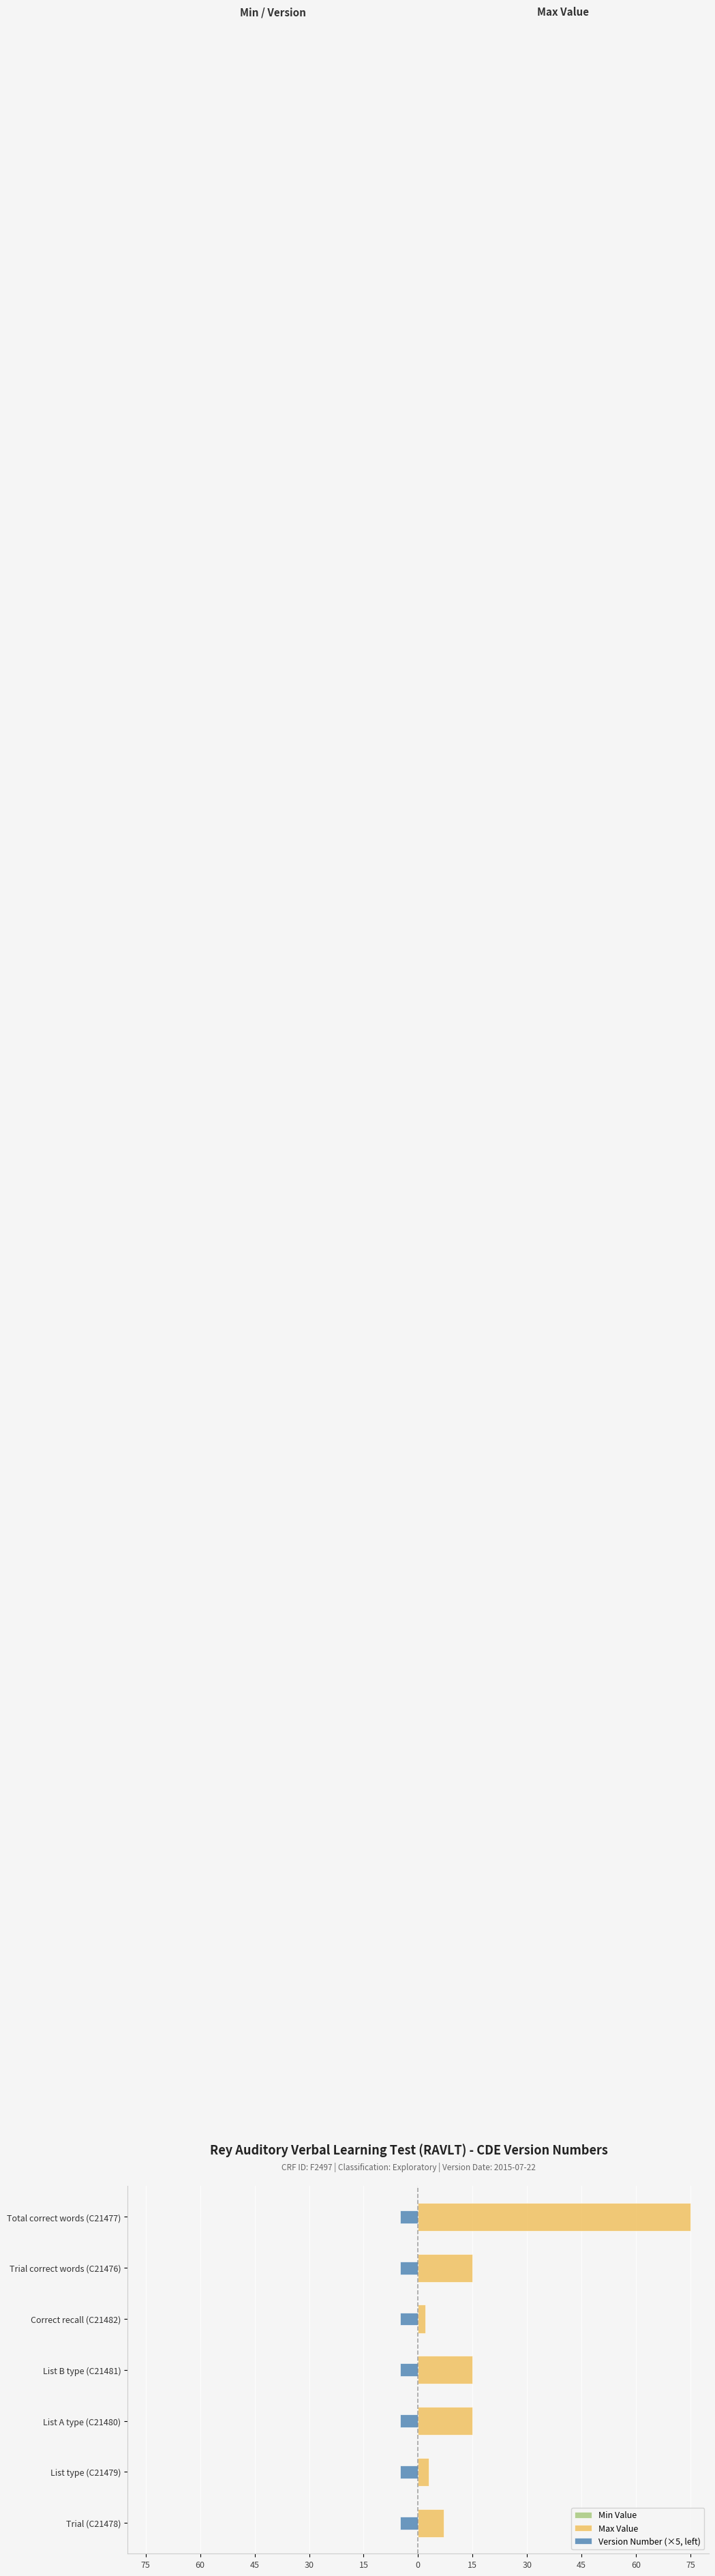

Is it true that Min Value equals 0.1 at 75?

False